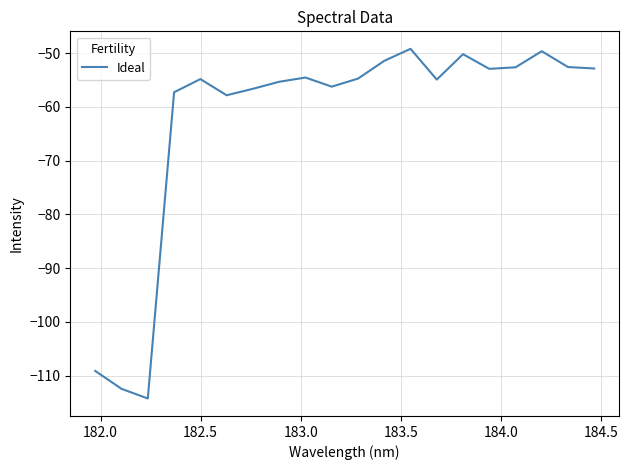

What is the difference between the second highest and minimum values?

64.6